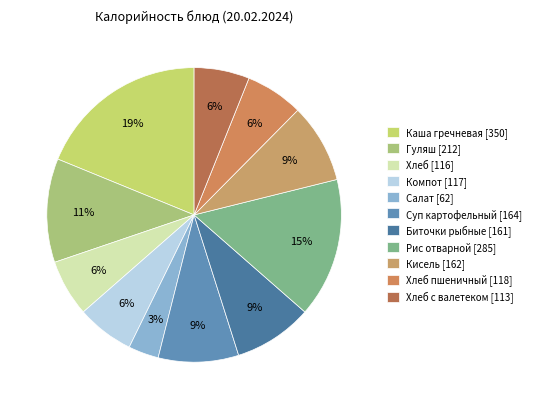

How many slices are in this pie chart?

11